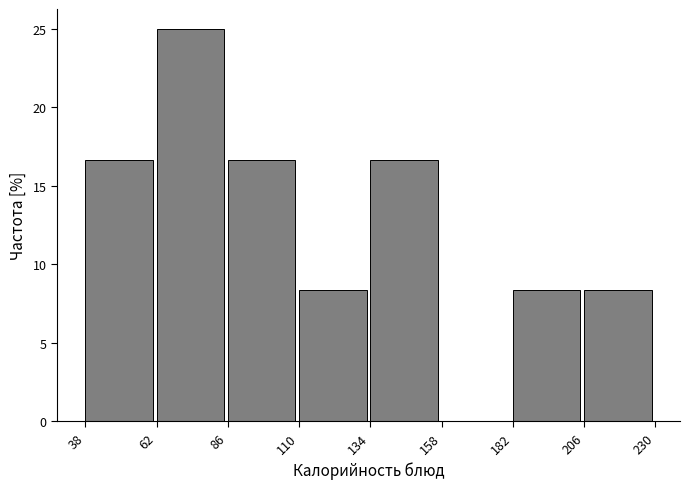

Reading left to right, transcribe this chart: for each bar, give the range it covers on the x-axis and its height. The values are not printed on the chart, so give them approximately, as read against the axis.

38 to 62: 16.5
62 to 86: 25.0
86 to 110: 16.5
110 to 134: 8.5
134 to 158: 16.5
158 to 182: 0
182 to 206: 8.5
206 to 230: 8.5